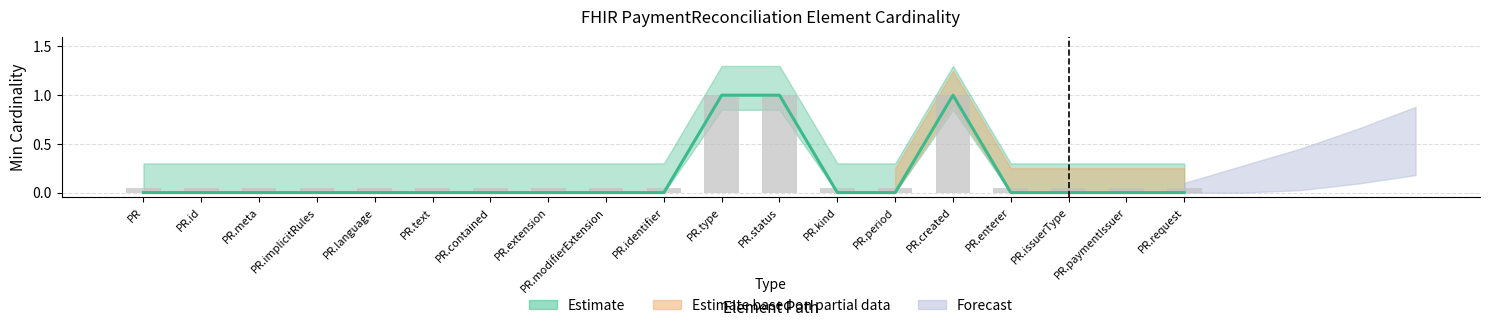

What is the difference between the maximum and minimum values in the Base Min series?

1.0